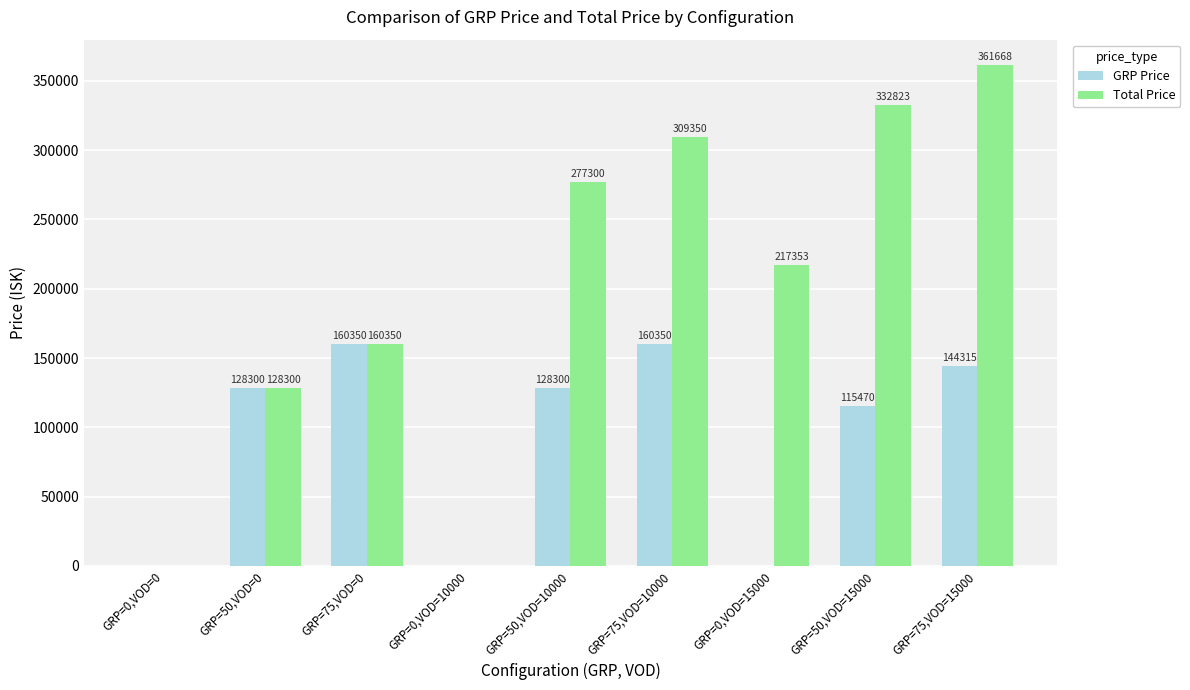

What is the highest value of the GRP Price series?

160350.0